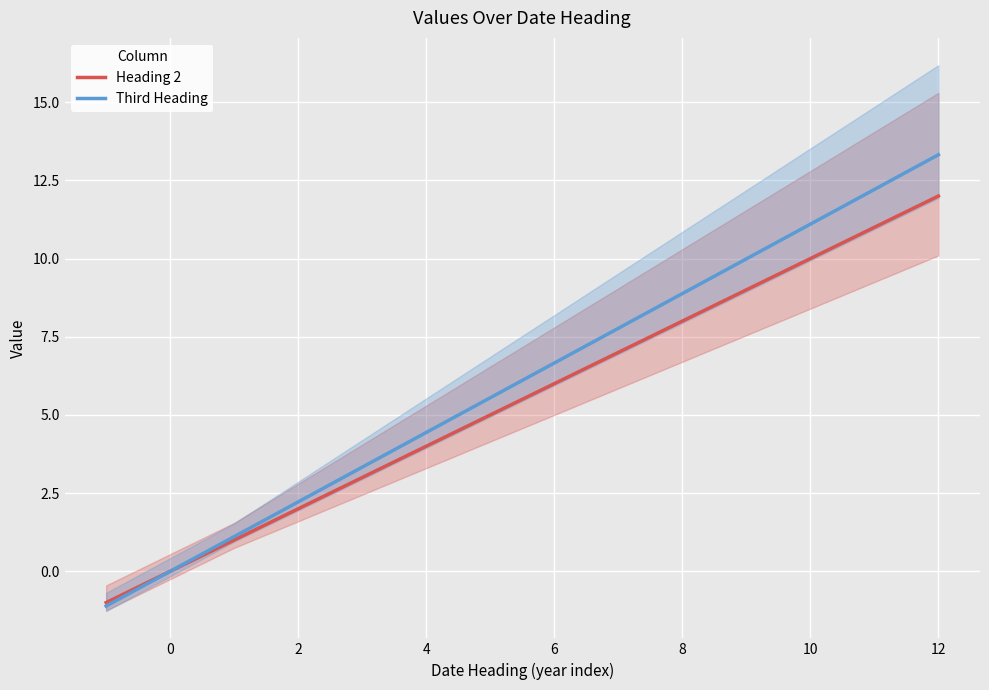

Is it true that Heading 2 equals 2.8 at 12?

False